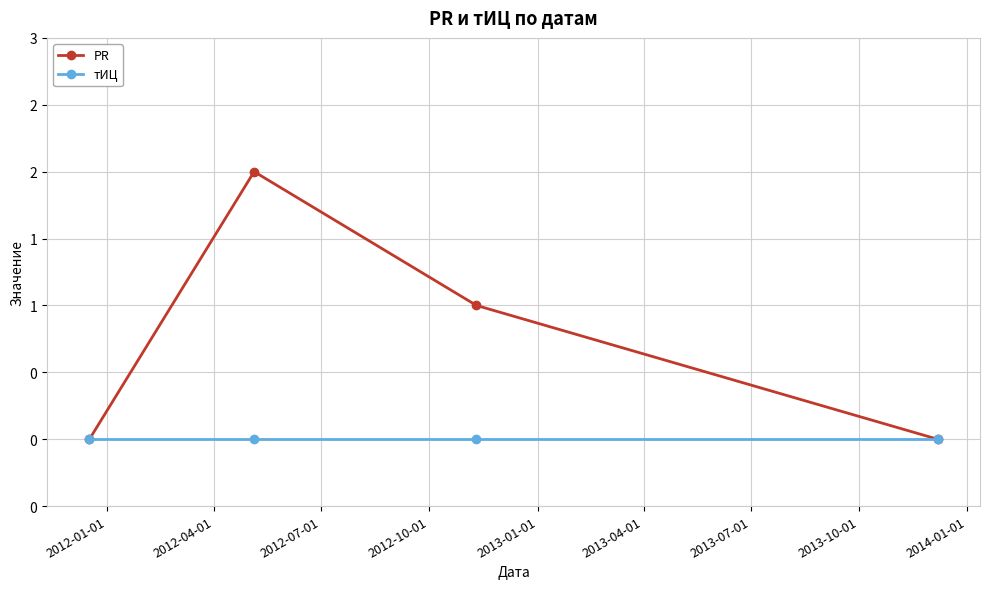

True or false: PR has more than 1 points higher than both neighbors.

False